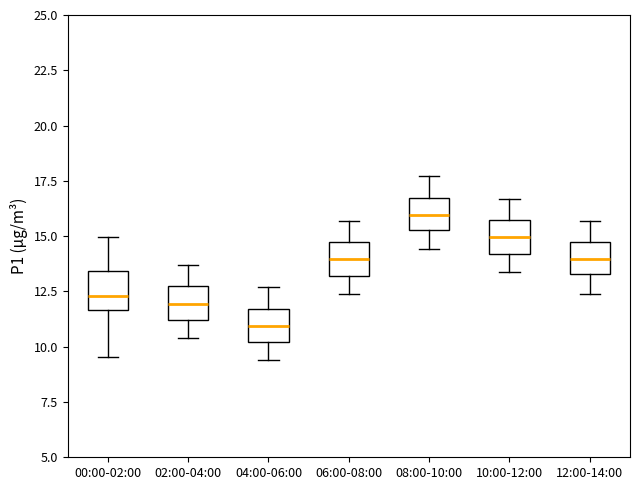

Reading left to right, transcribe this box plot: for each box, give where its median line is, the range the box spans, and where its two whiskers end, as read against the y-axis. The values are not printed on the chart, so give them approximately, as read against the axis.

00:00-02:00: median 12.5, box 11.5 to 13.5, whiskers 9.5 to 15.0
02:00-04:00: median 12.0, box 11.0 to 12.5, whiskers 10.5 to 13.5
04:00-06:00: median 11.0, box 10.0 to 11.5, whiskers 9.5 to 12.5
06:00-08:00: median 14.0, box 13.0 to 14.5, whiskers 12.5 to 15.5
08:00-10:00: median 16.0, box 15.5 to 16.5, whiskers 14.5 to 17.5
10:00-12:00: median 15.0, box 14.0 to 15.5, whiskers 13.5 to 16.5
12:00-14:00: median 14.0, box 13.5 to 14.5, whiskers 12.5 to 15.5